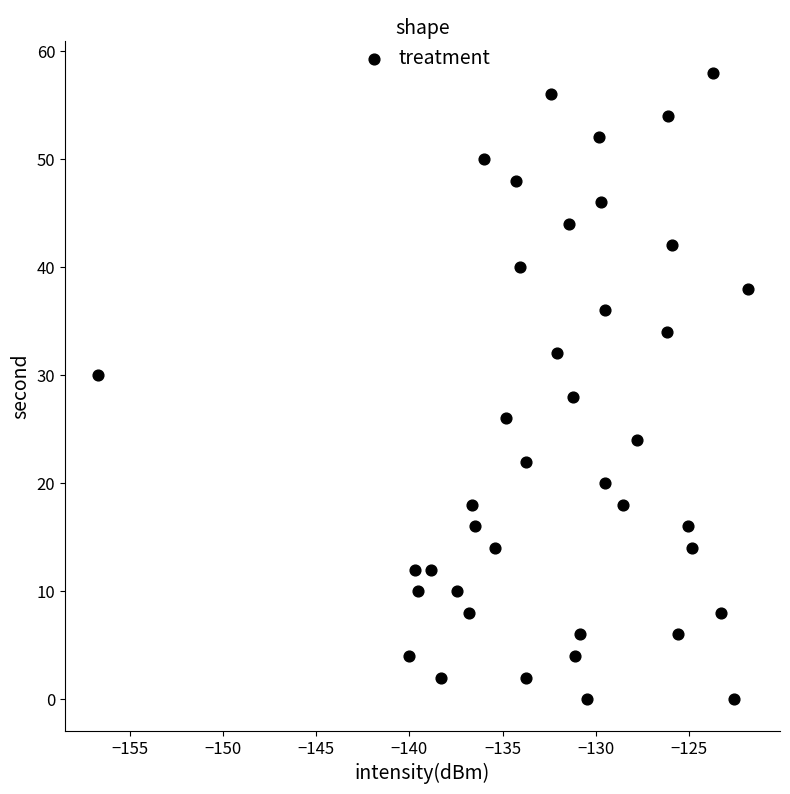

What is the range of Y values (max minus min)?

58